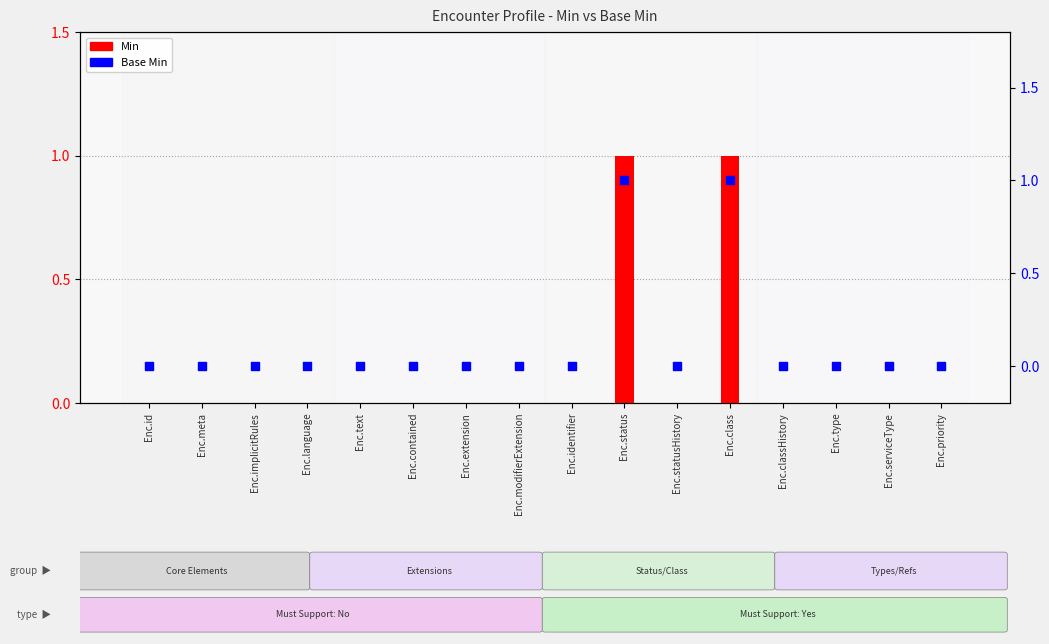

Which series has the widest spread of Y values?

Min